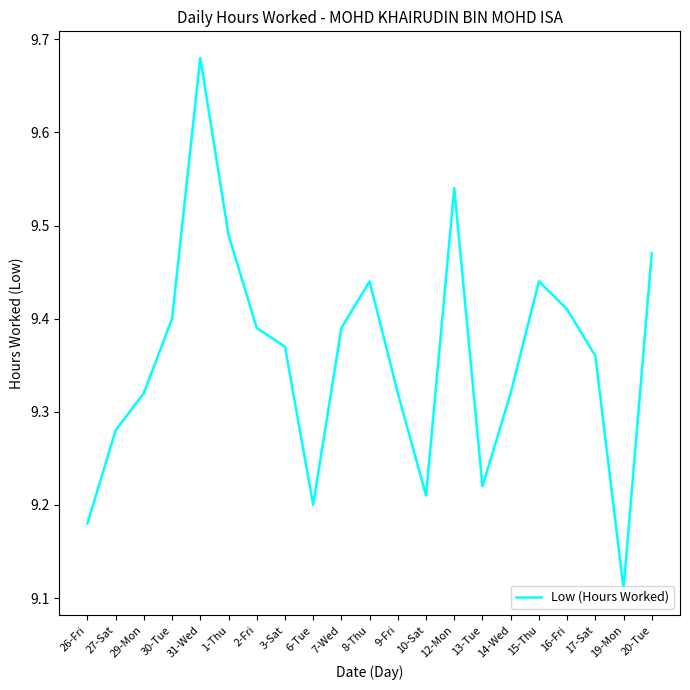

Which category has the lowest value across all series?

19-Mon